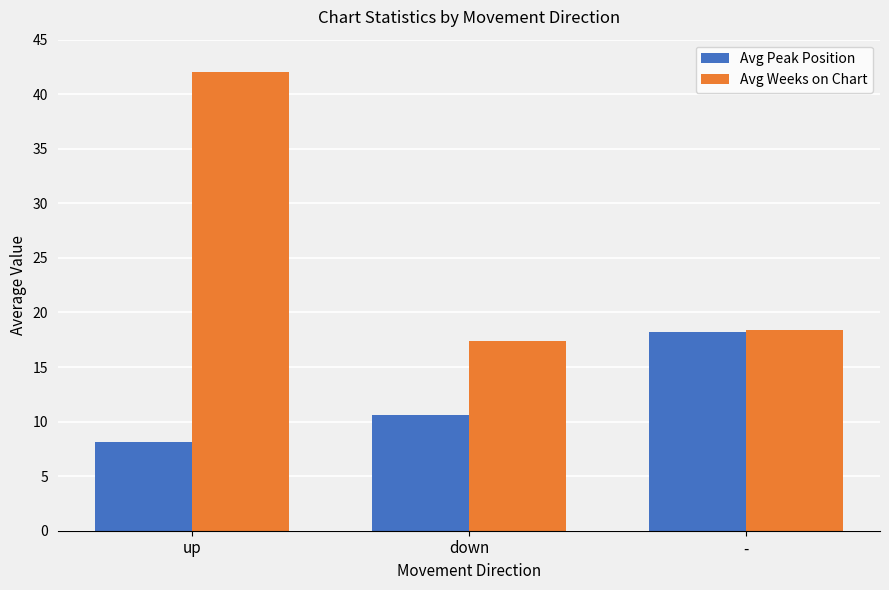

How many values in the Avg Weeks on Chart series exceed 18?

2